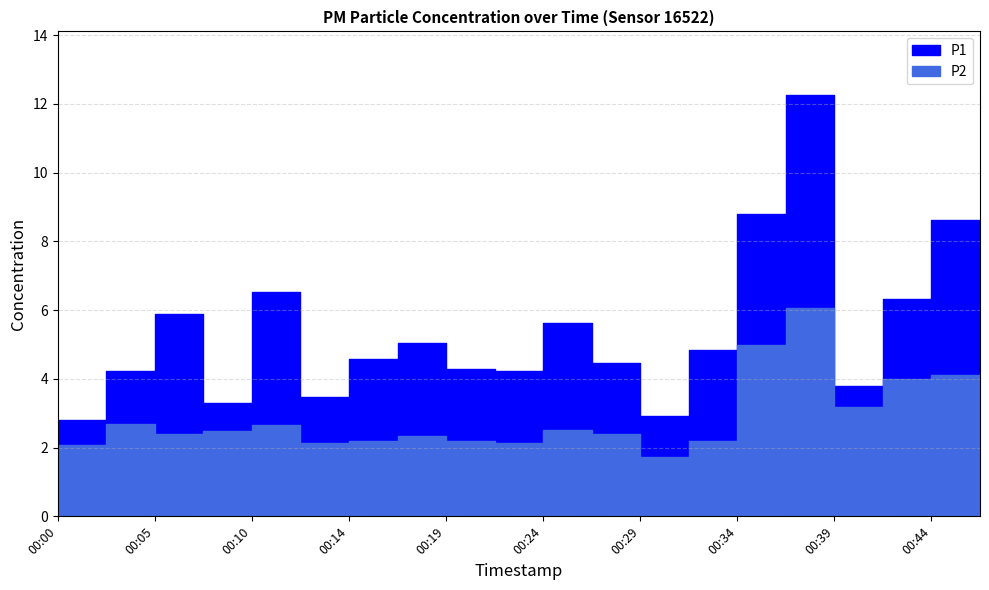

What is the lowest value of the P1 series?

2.8